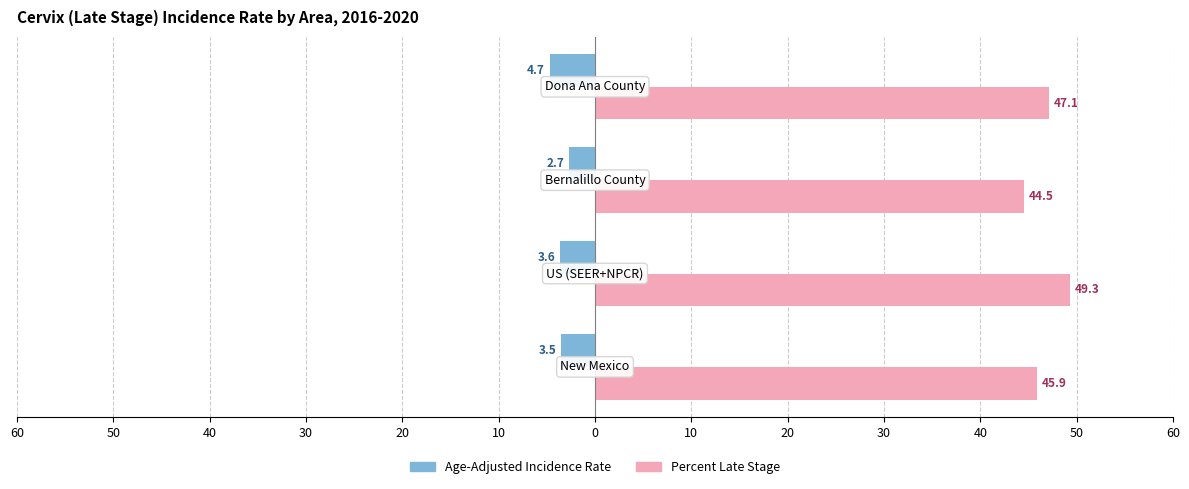

Does the chart contain stacked bars?

No